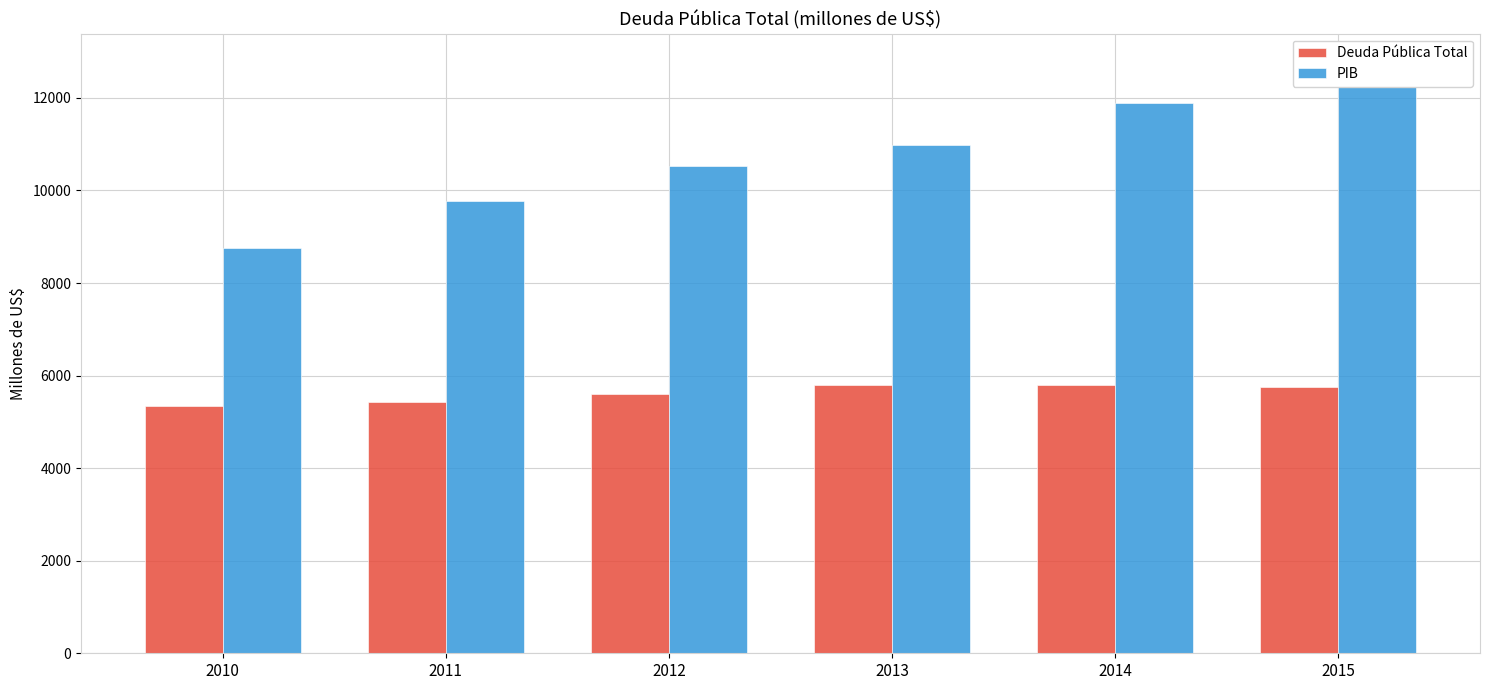

Reading right to left, extract all data points from this chart.

Deuda Pública Total: 2015=5753.5	2014=5800.3	2013=5786.0	2012=5603.4	2011=5433.1	2010=5332.2
PIB: 2015=12747.7	2014=11880.4	2013=10983.0	2012=10532.5	2011=9774.3	2010=8758.6